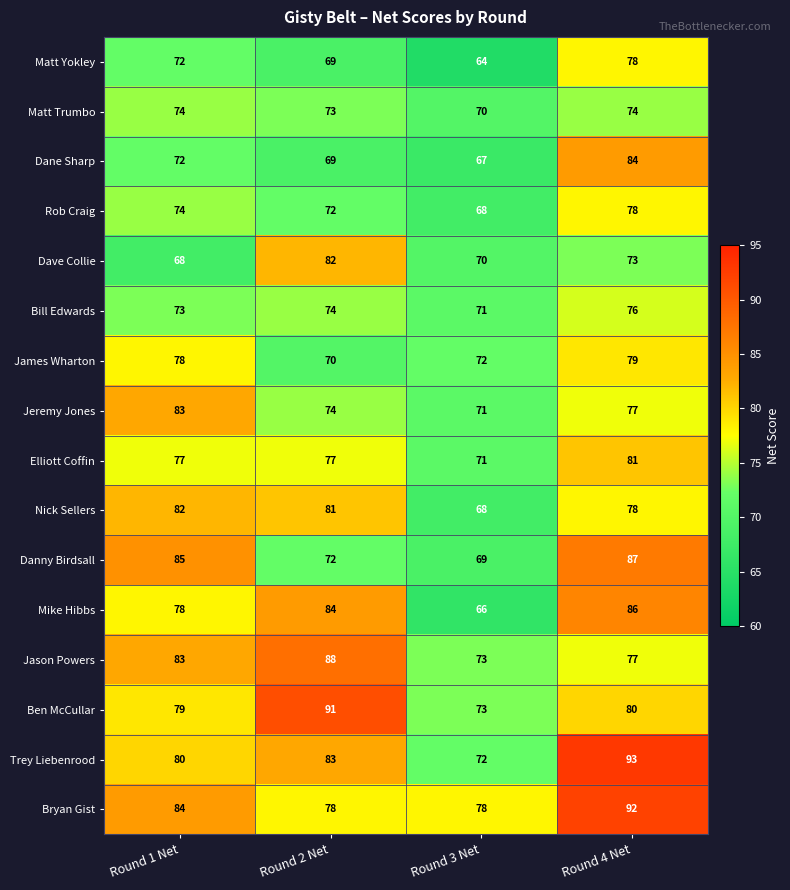

True or false: Trey Liebenrood has a value of 27 at Round 2 Net.

False